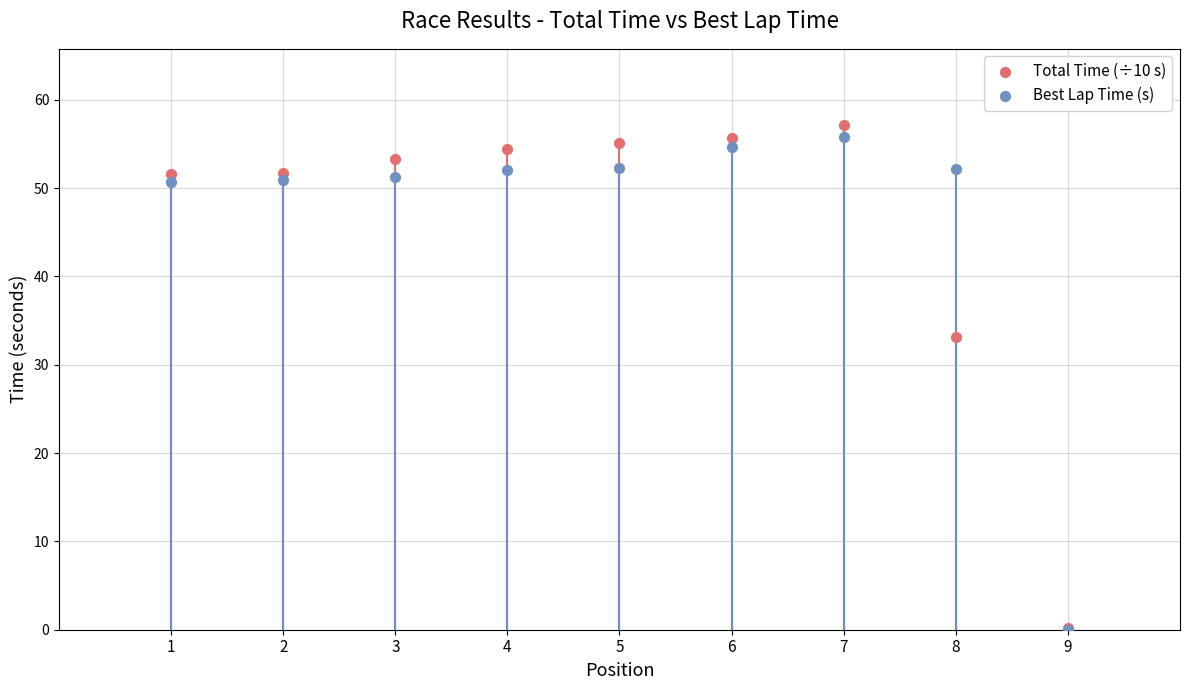

Which series has the widest spread of Y values?

Total Time (÷10 s)